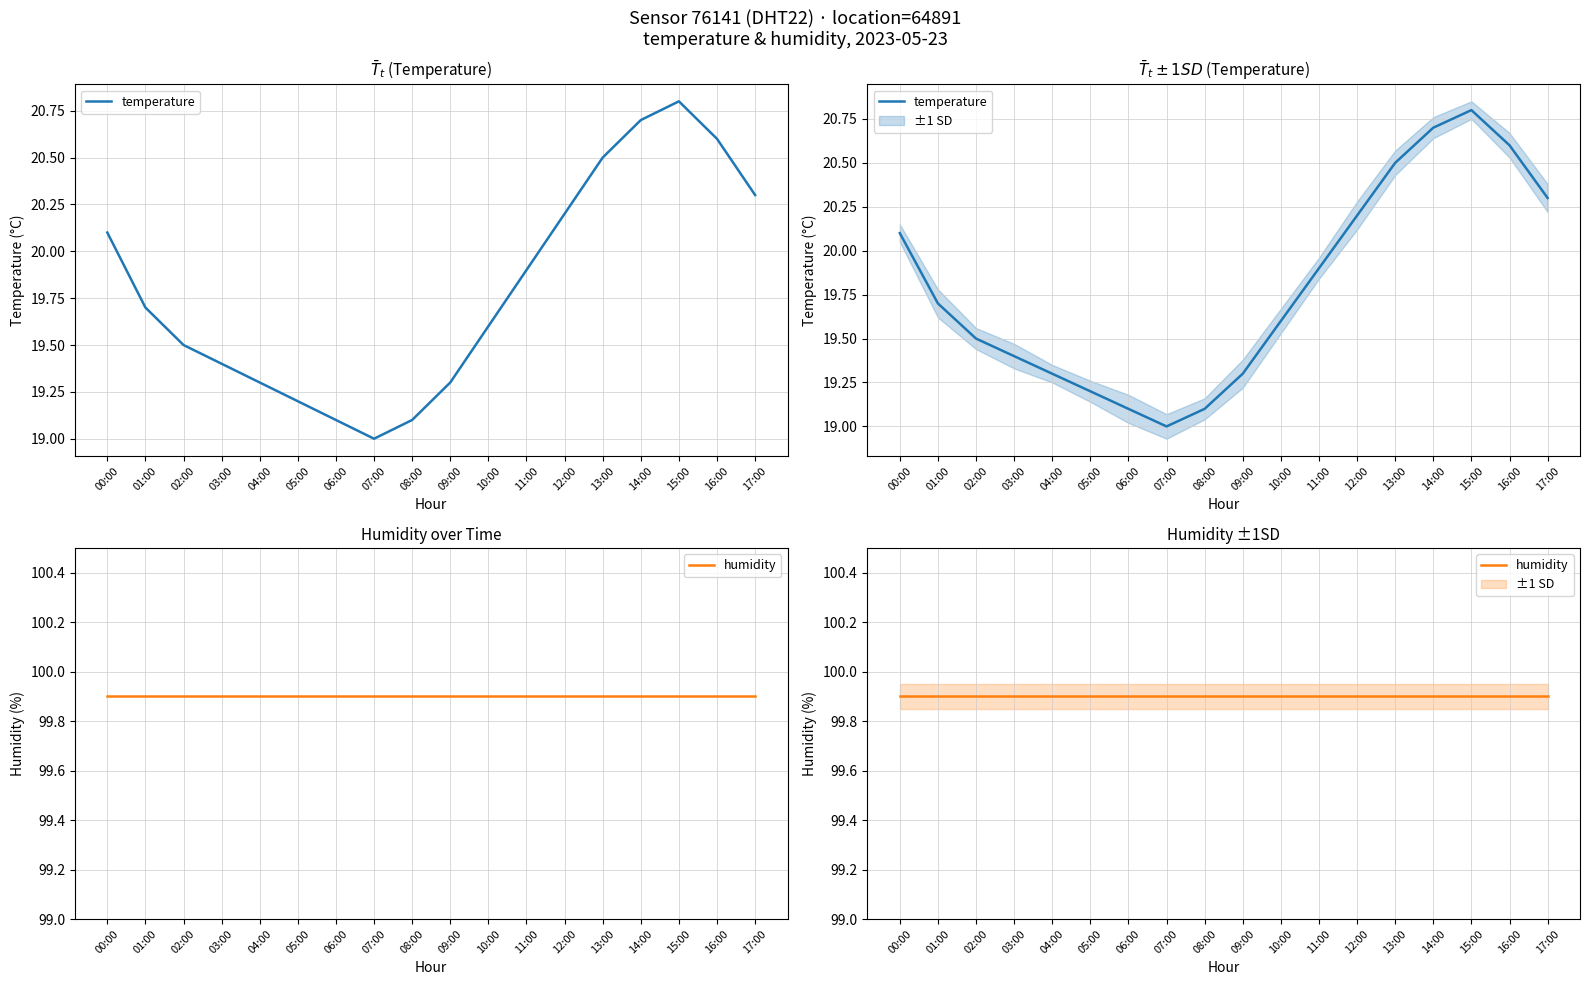

Is this an area chart (filled region under the line)?

No